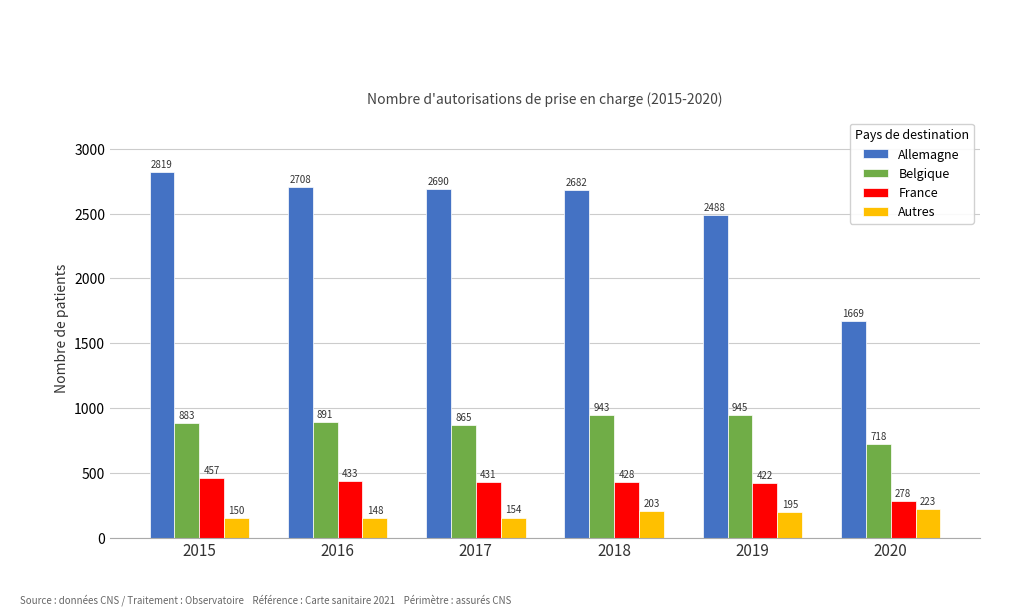

Which category has the lowest value in the Allemagne series?

2020